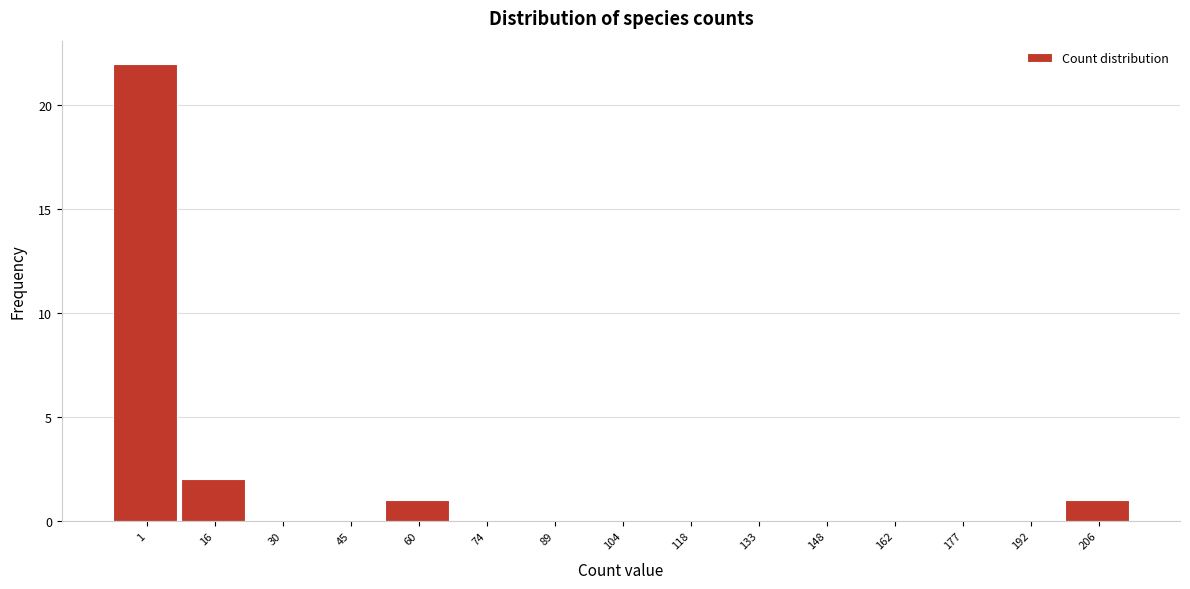

Reading left to right, transcribe all the data shown in this chart.

1=22	16=2	30=0	45=0	60=1	74=0	89=0	104=0	118=0	133=0	148=0	162=0	177=0	192=0	206=1